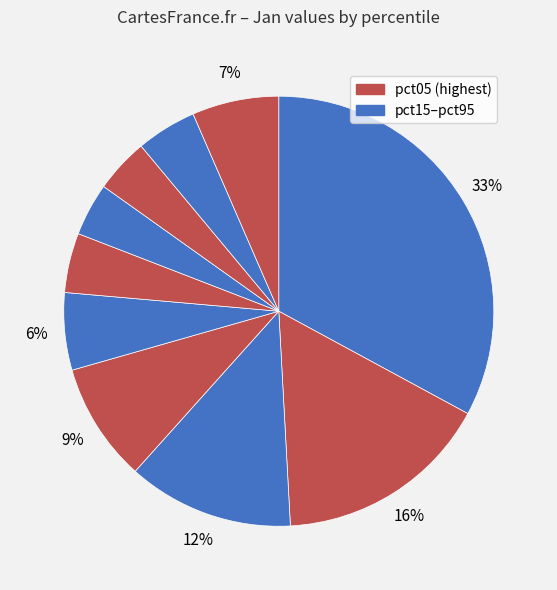

Count the number of slices in the pie.

10